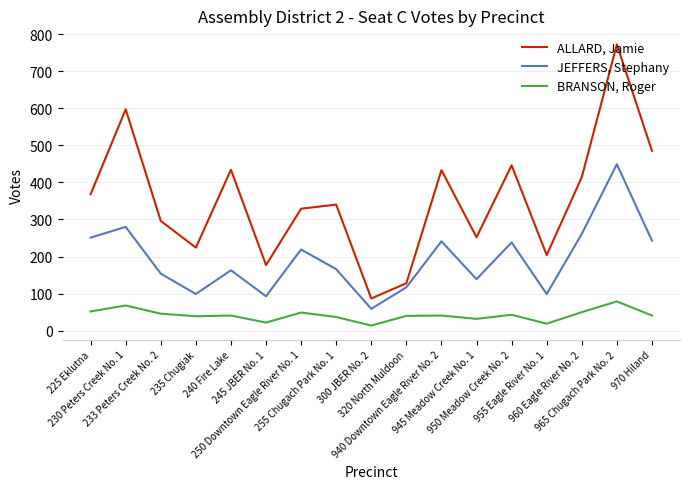

At which category is the sum across all series the highest?

965 Chugach Park No. 2